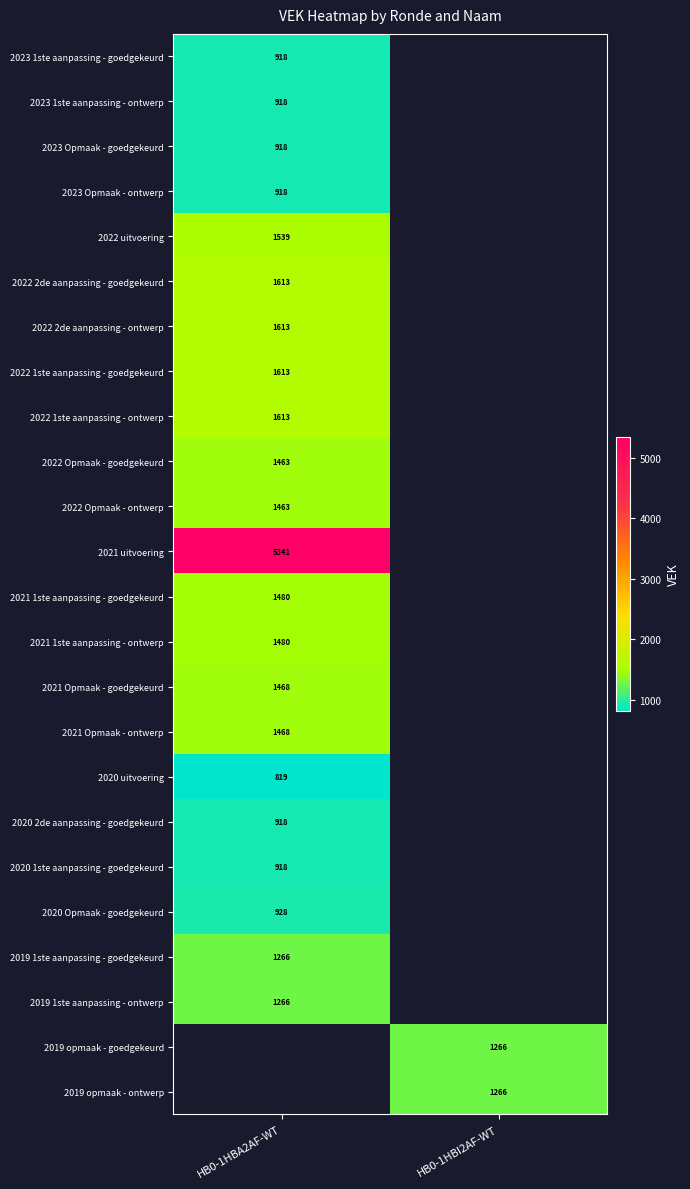

Which label corresponds to the smallest value in the chart?

HB0-1HBA2AF-WT